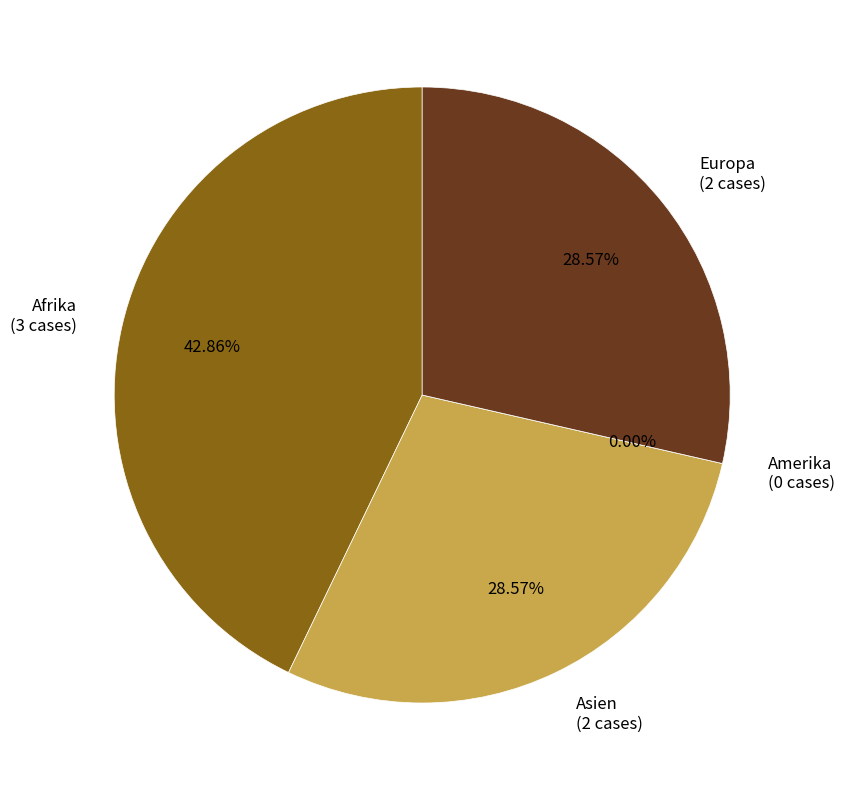

The Europa slice represents 29% of the pie. True or false?

True